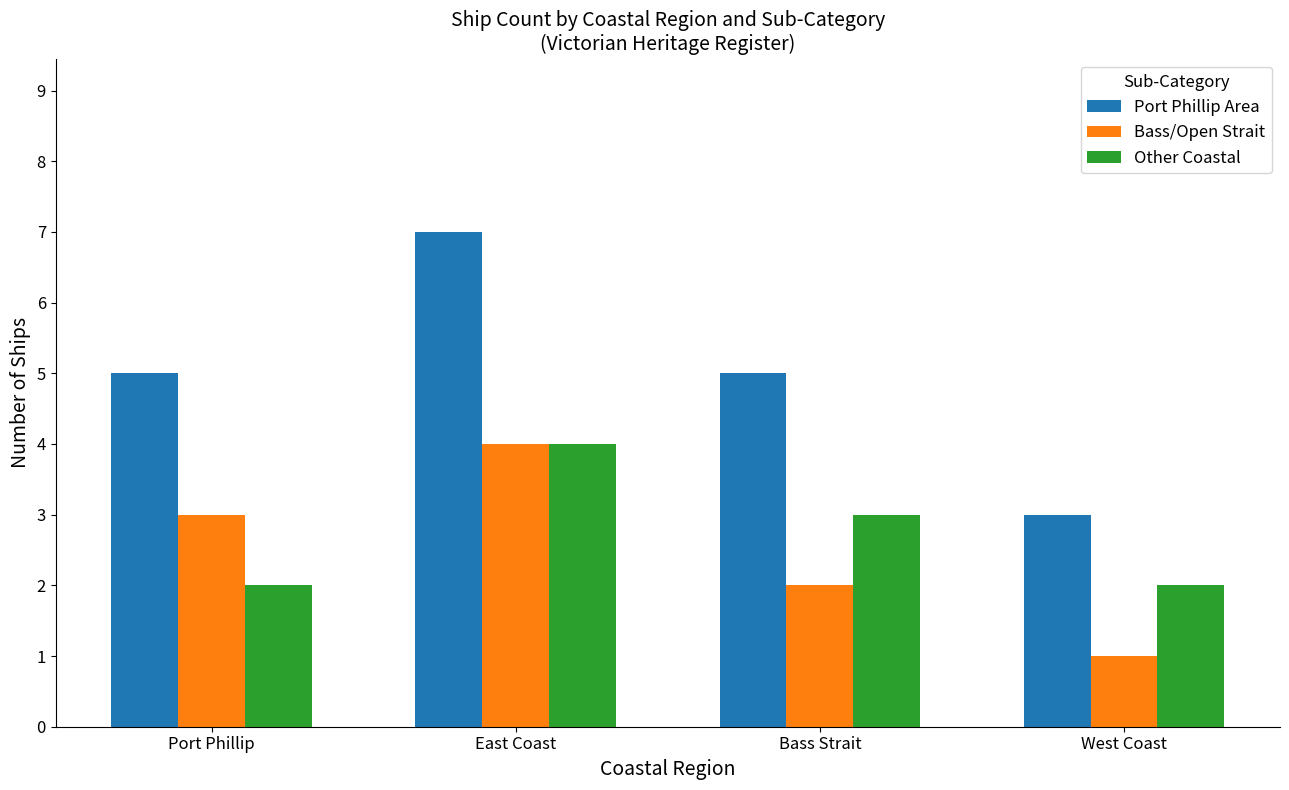

At Bass Strait, list the series in order from largest to smallest.

Port Phillip Area, Other Coastal, Bass/Open Strait